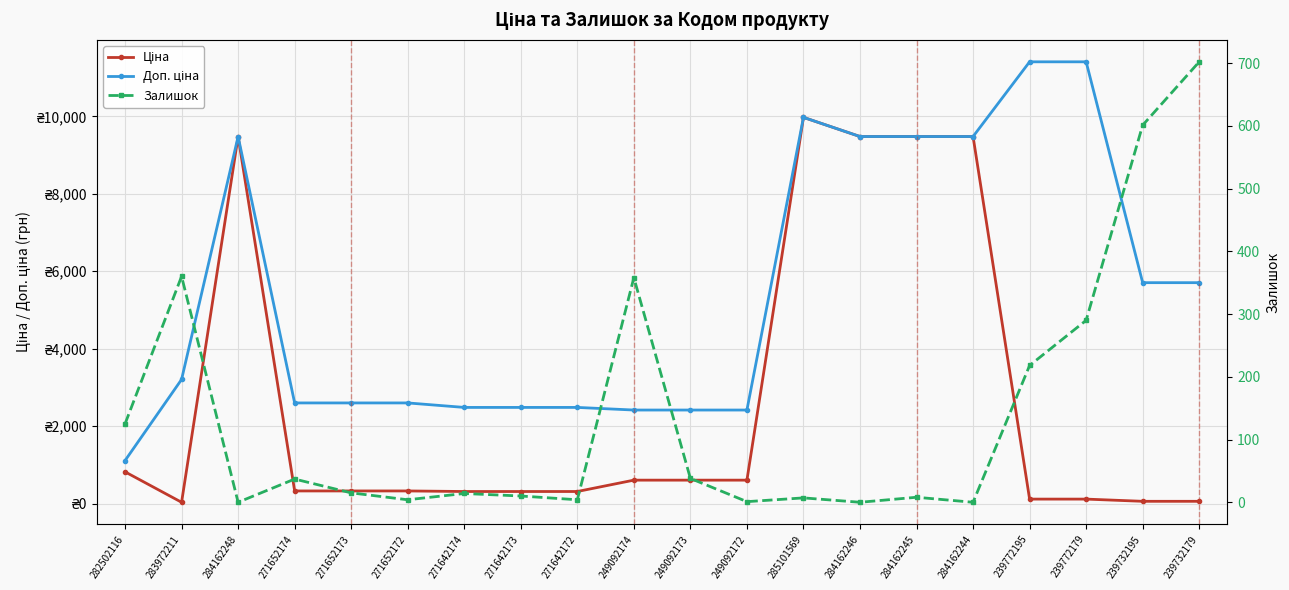

At which label is Ціна closest to 5003?

282502116